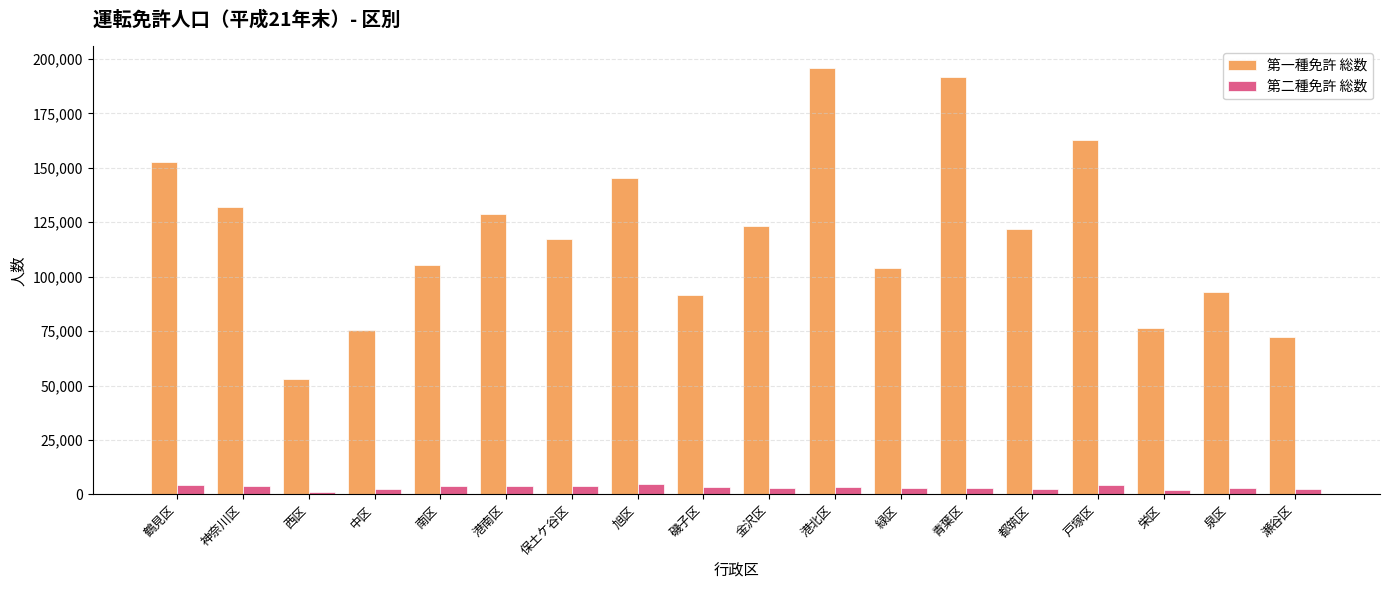

At how many categories does at least one series exceed 62499?

17